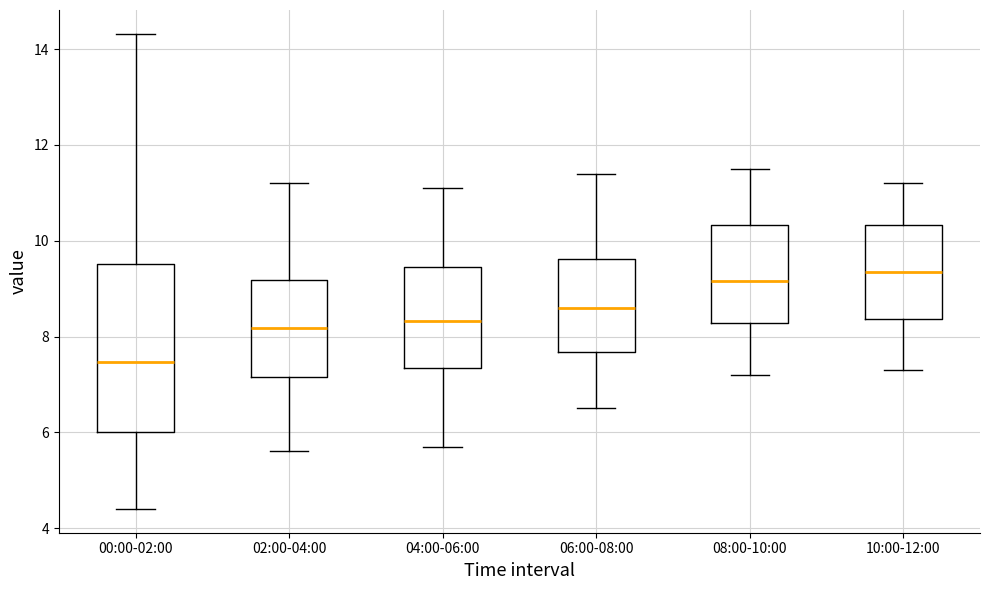

Comparing the boxes themselves (not the whiskers), which one is the tallest?

00:00-02:00